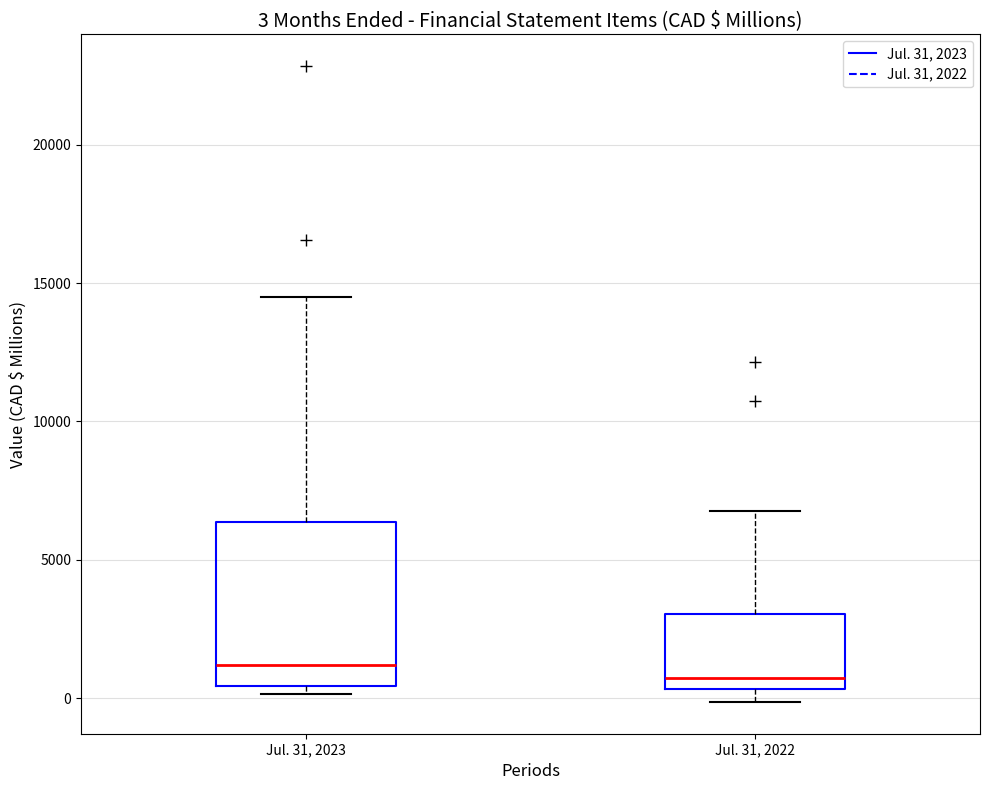

Which box is the tallest, from its lower edge to its upper edge?

Jul. 31, 2023